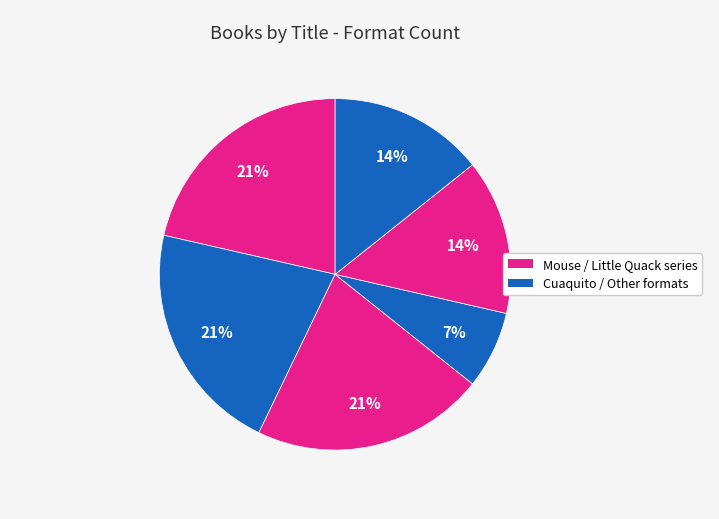

Count the number of slices in the pie.

6